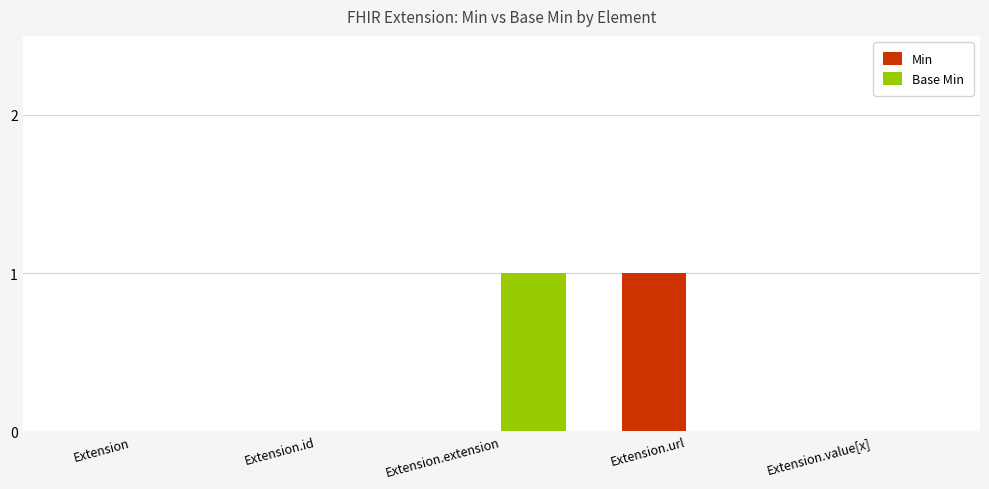

Reading right to left, what are all the values shown in this chart?

Min: Extension.value[x]=0	Extension.url=1	Extension.extension=0	Extension.id=0	Extension=0
Base Min: Extension.value[x]=0	Extension.url=0	Extension.extension=1	Extension.id=0	Extension=0